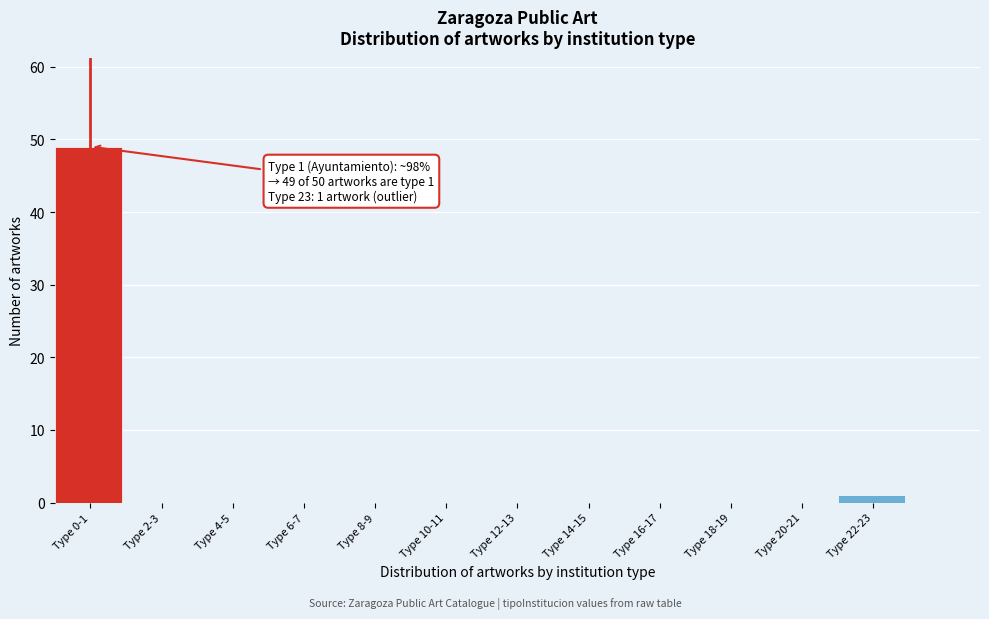

Reading right to left, extract all data points from this chart.

Type 22-23=1	Type 20-21=0	Type 18-19=0	Type 16-17=0	Type 14-15=0	Type 12-13=0	Type 10-11=0	Type 8-9=0	Type 6-7=0	Type 4-5=0	Type 2-3=0	Type 0-1=49